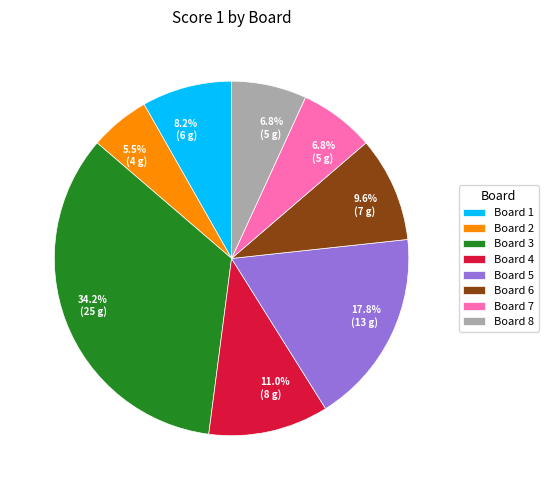

What is the largest slice in the pie chart?

Board 3